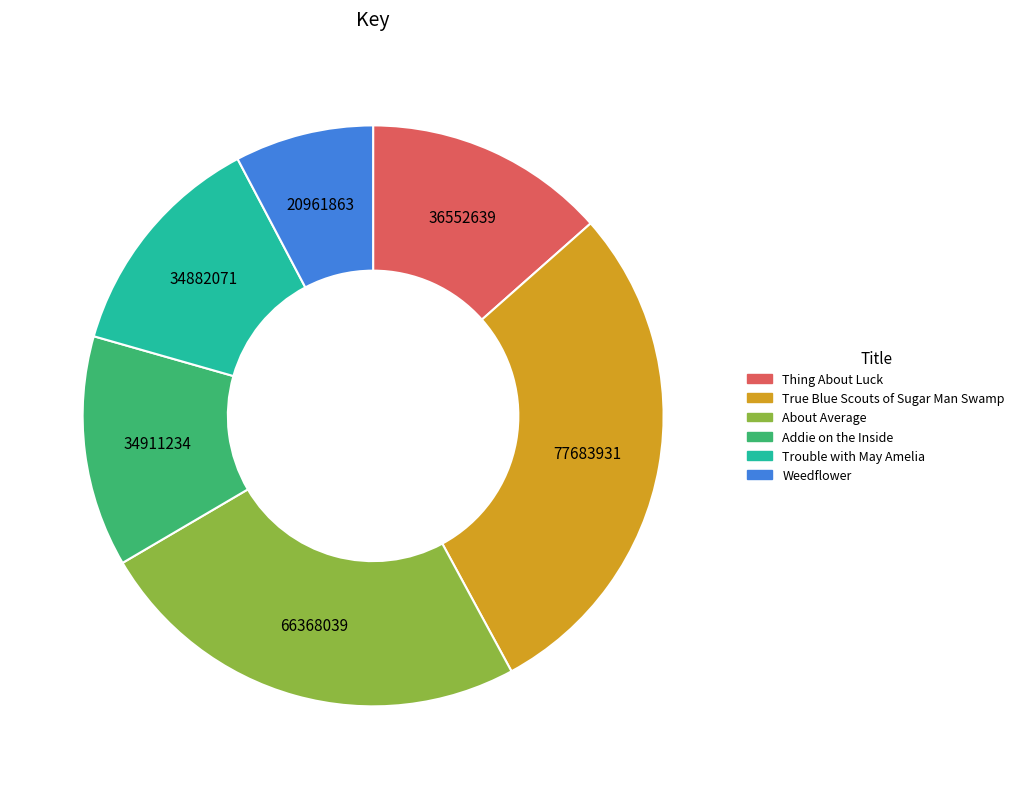

Which category has the biggest portion of the pie?

True Blue Scouts of Sugar Man Swamp